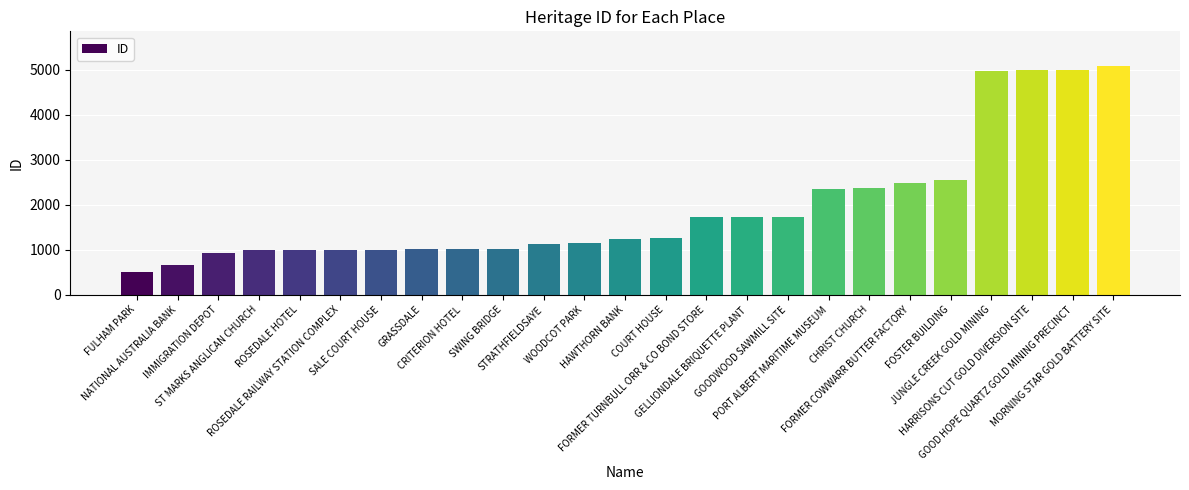

Which has a higher value, MORNING STAR GOLD BATTERY SITE or ST MARKS ANGLICAN CHURCH?

MORNING STAR GOLD BATTERY SITE